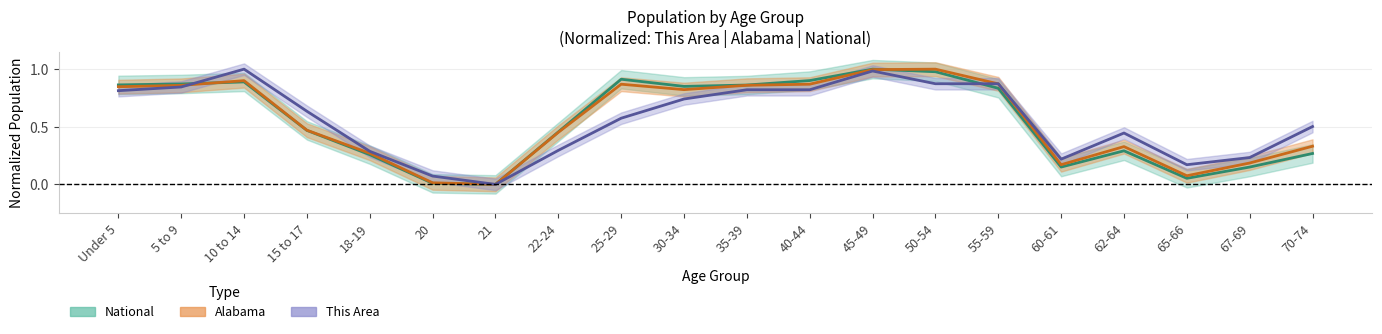

Count the number of categories in the chart.

20